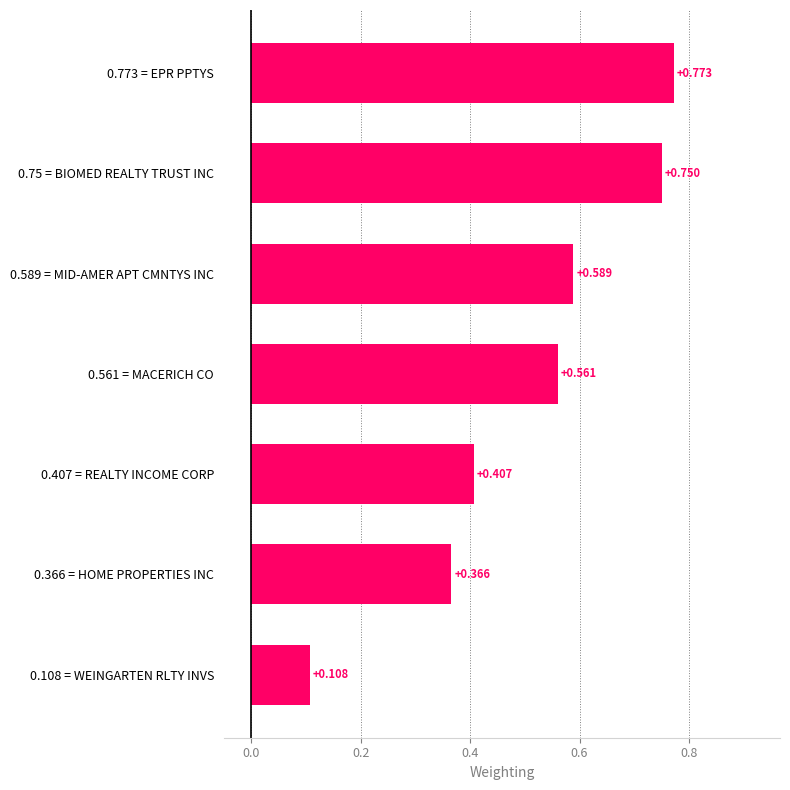

What is the minimum value shown in the chart?

0.1